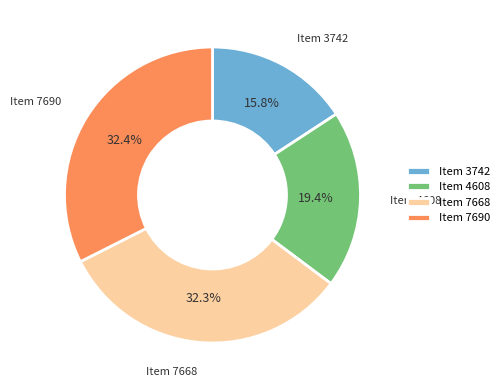

Is Item 7690 the majority of the pie?

No